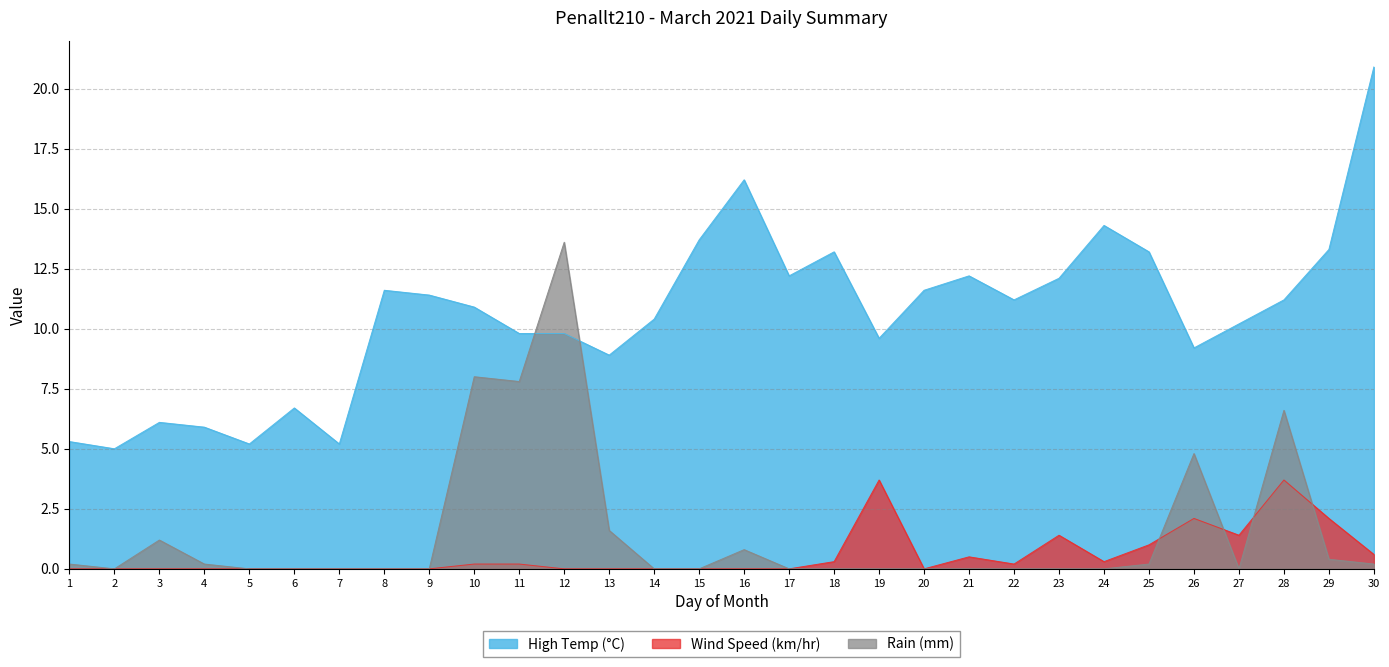

Between 6 and 23, which is larger?

23